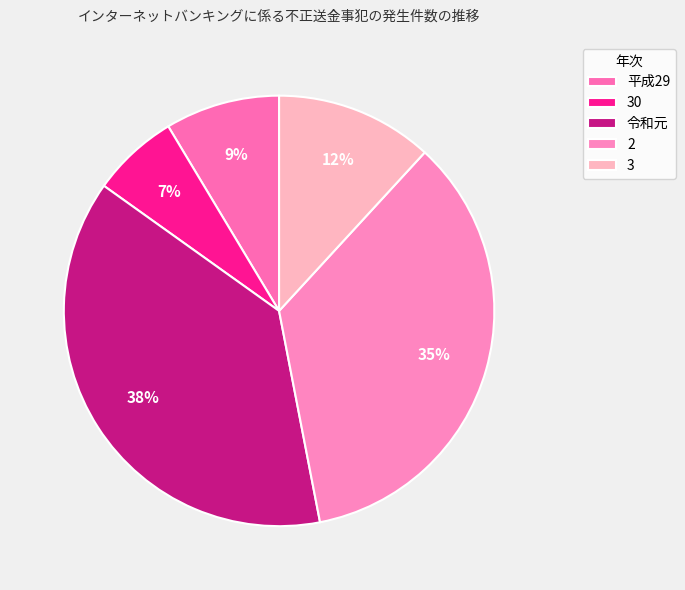

Does 2 account for over 50% of the chart?

No